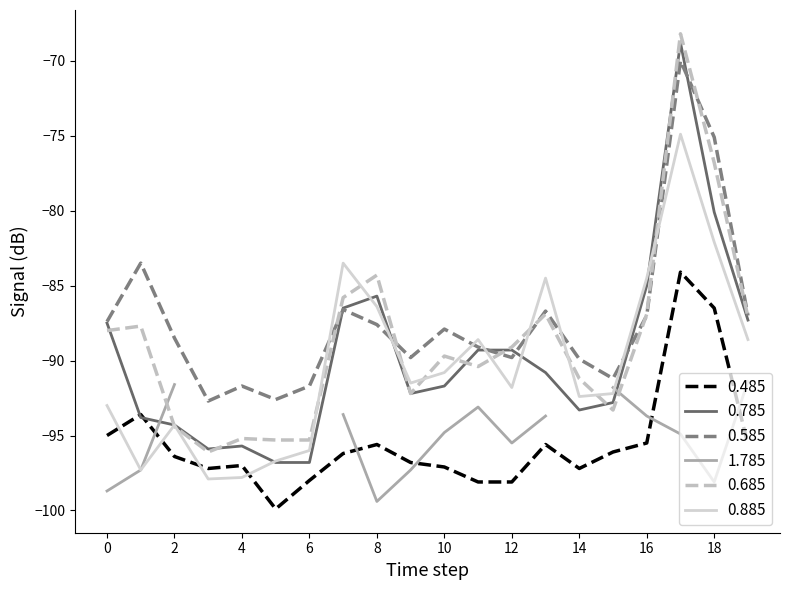

True or false: 0.485 and 0.685 intersect in this chart.

False